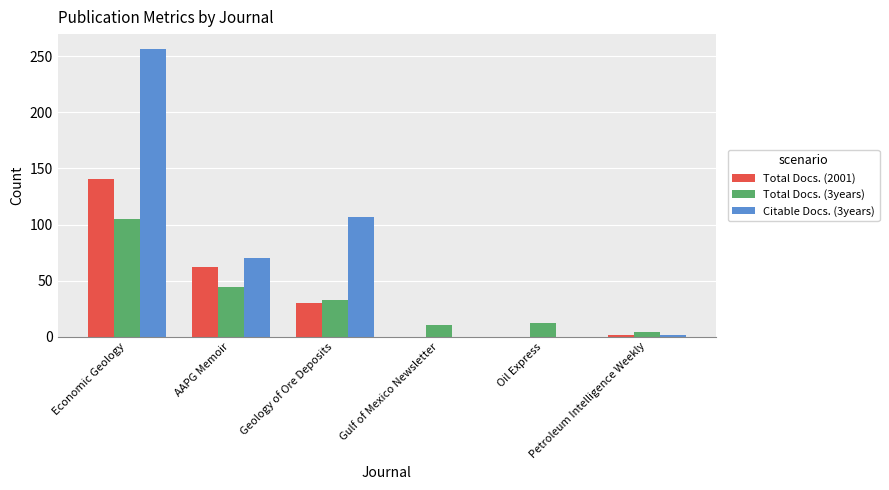

The value of Citable Docs. (3years) at Petroleum Intelligence Weekly is 1. True or false?

True